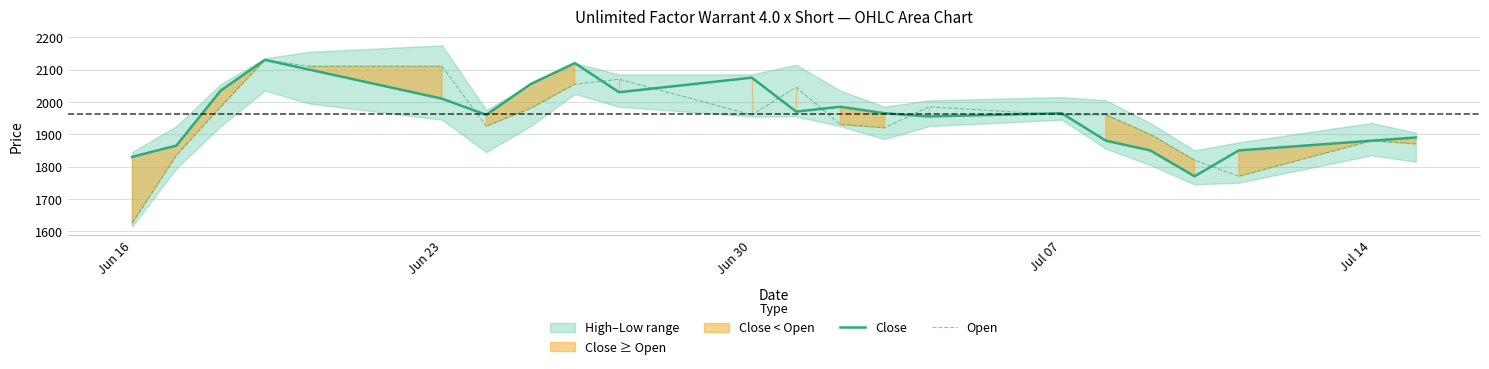

Which category has the lowest value in the Open series?

Jun 16